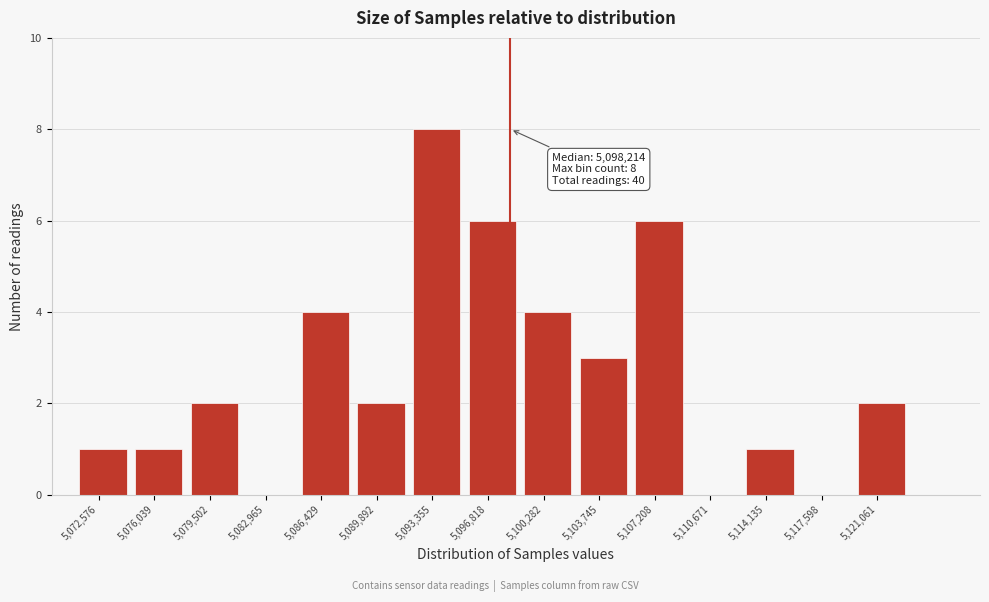

Reading left to right, list all the values displayed in this chart.

5,072,576=1	5,076,039=1	5,079,502=2	5,082,965=0	5,086,429=4	5,089,892=2	5,093,355=8	5,096,818=6	5,100,282=4	5,103,745=3	5,107,208=6	5,110,671=0	5,114,135=1	5,117,598=0	5,121,061=2